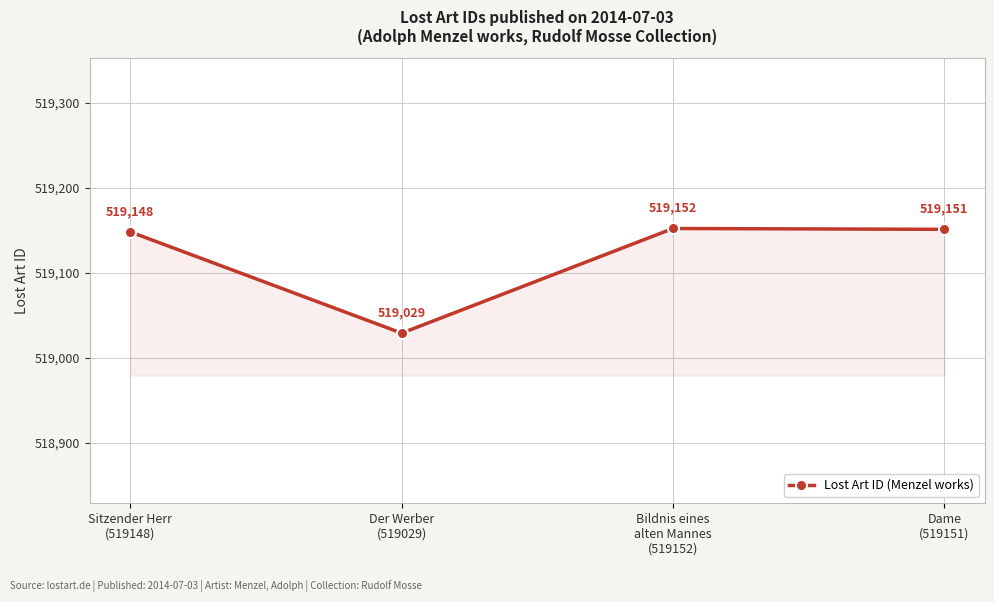

What is the difference between the values at Bildnis eines
alten Mannes
(519152) and Der Werber
(519029)?

123